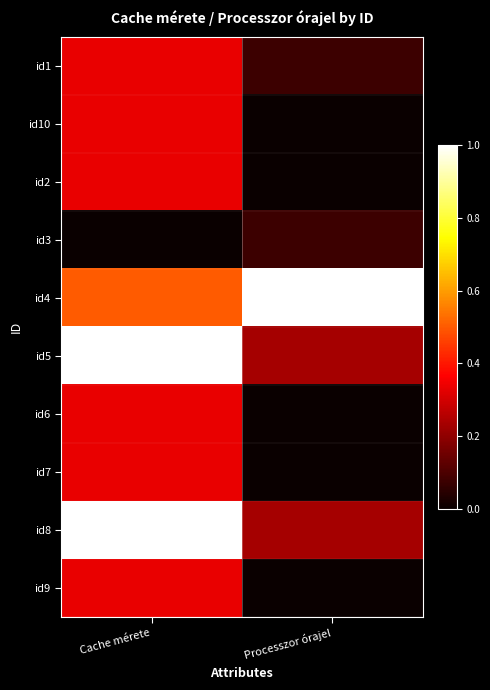

Reading left to right, transcribe all the data shown in this chart.

id1: Cache mérete=0.3	Processzor órajel=0.1
id10: Cache mérete=0.3	Processzor órajel=0.0
id2: Cache mérete=0.3	Processzor órajel=0.0
id3: Cache mérete=0.0	Processzor órajel=0.1
id4: Cache mérete=0.5	Processzor órajel=1.0
id5: Cache mérete=1.0	Processzor órajel=0.2
id6: Cache mérete=0.3	Processzor órajel=0.0
id7: Cache mérete=0.3	Processzor órajel=0.0
id8: Cache mérete=1.0	Processzor órajel=0.2
id9: Cache mérete=0.3	Processzor órajel=0.0